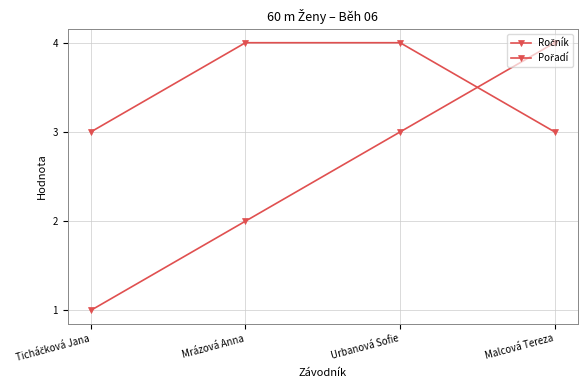

Count the number of data series in this chart.

2